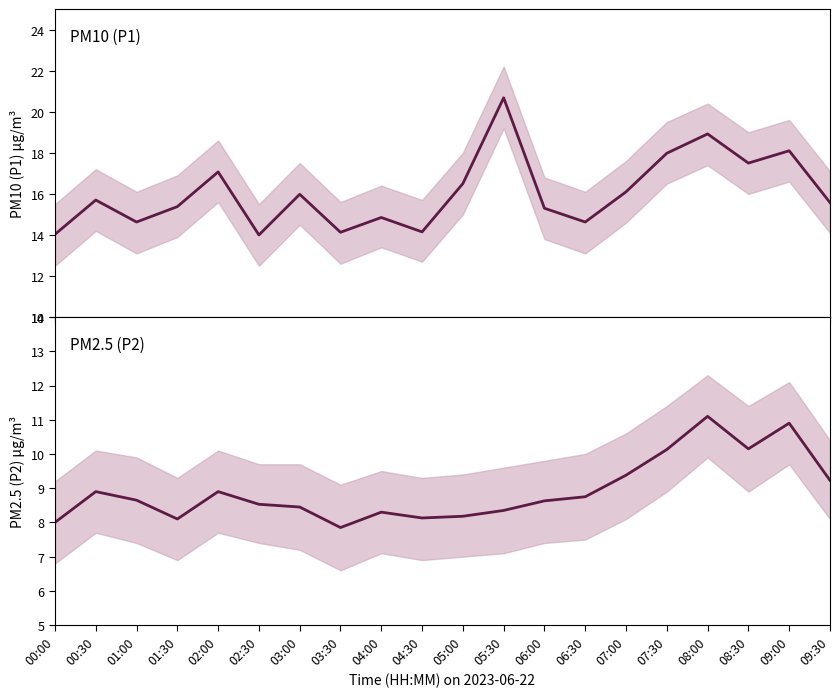

What is the total value across all series at 09:00?

29.0